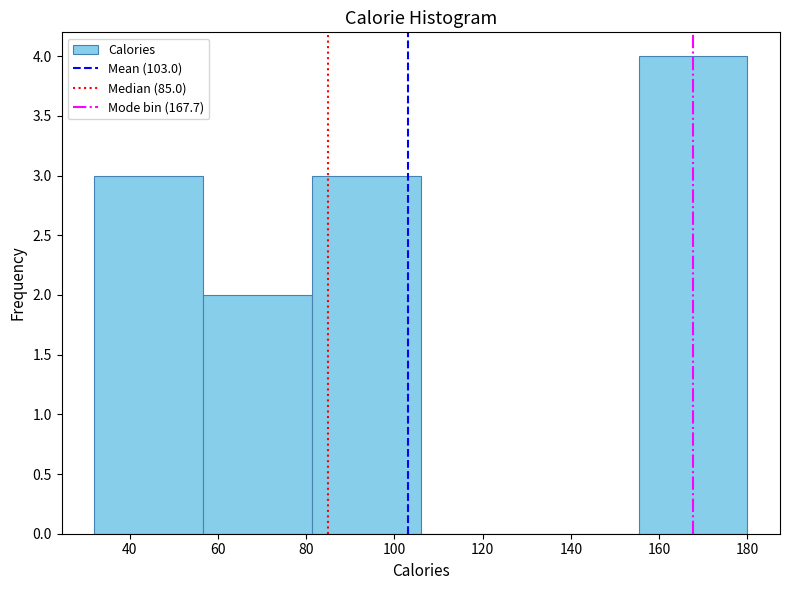

Reading left to right, transcribe this chart: for each bar, give the range it covers on the x-axis and its height. Neither the bar edges nor the heights are printed on the chart, so give them approximately, as read against the axes.

32 to 56: 3
56 to 82: 2
82 to 106: 3
106 to 130: 0
130 to 156: 0
156 to 180: 4